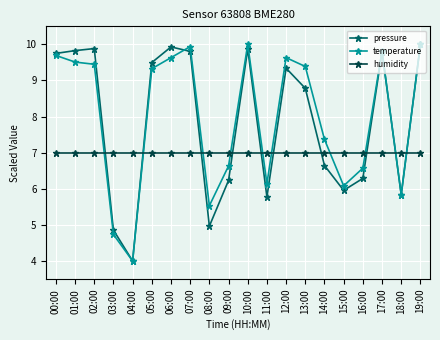

What is the greatest value displayed?

10.0